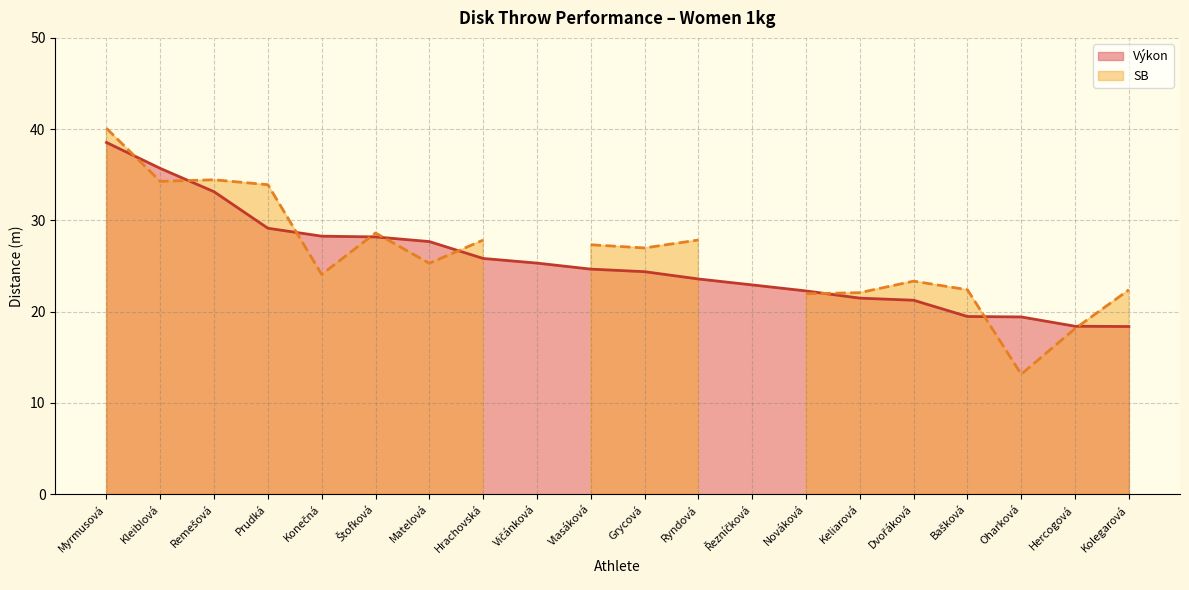

At which category does the chart reach its minimum across all series?

Kolegarová